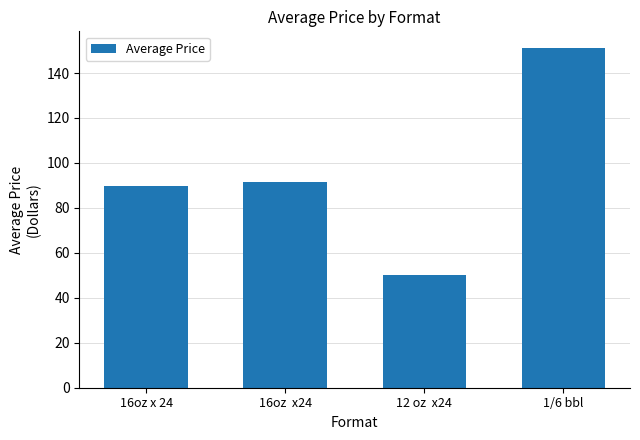

Between 12 oz  x24 and 1/6 bbl, which is larger?

1/6 bbl